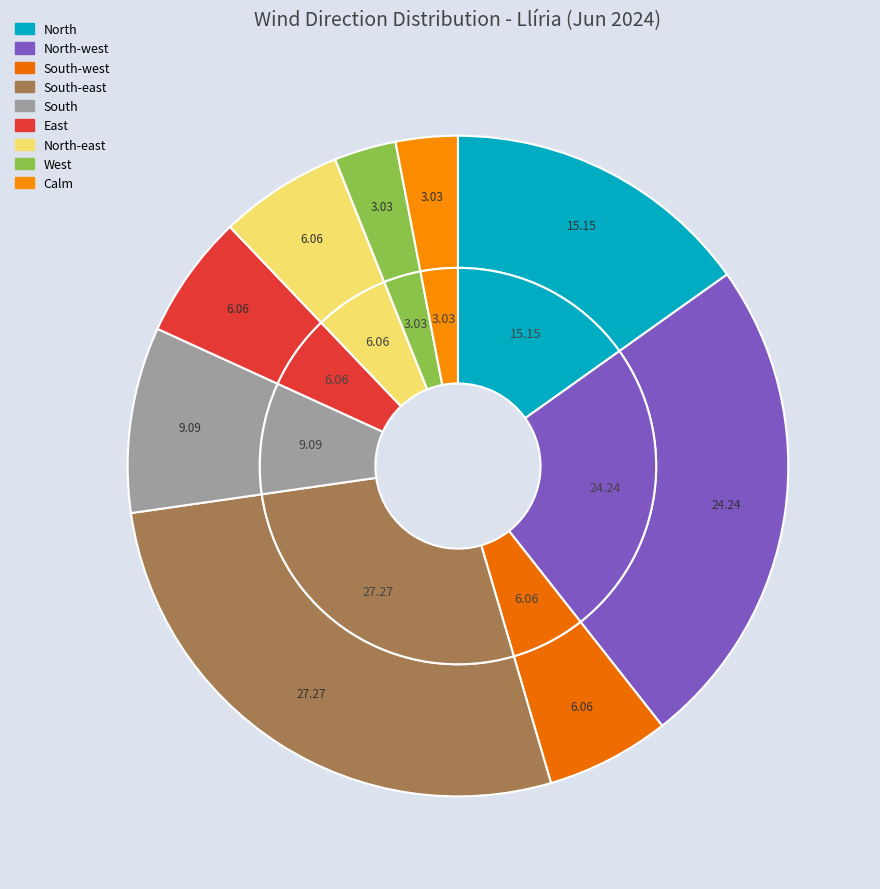

Rank the categories by value from highest to lowest.

South-east, North-west, North, South, South-west, East, North-east, West, Calm